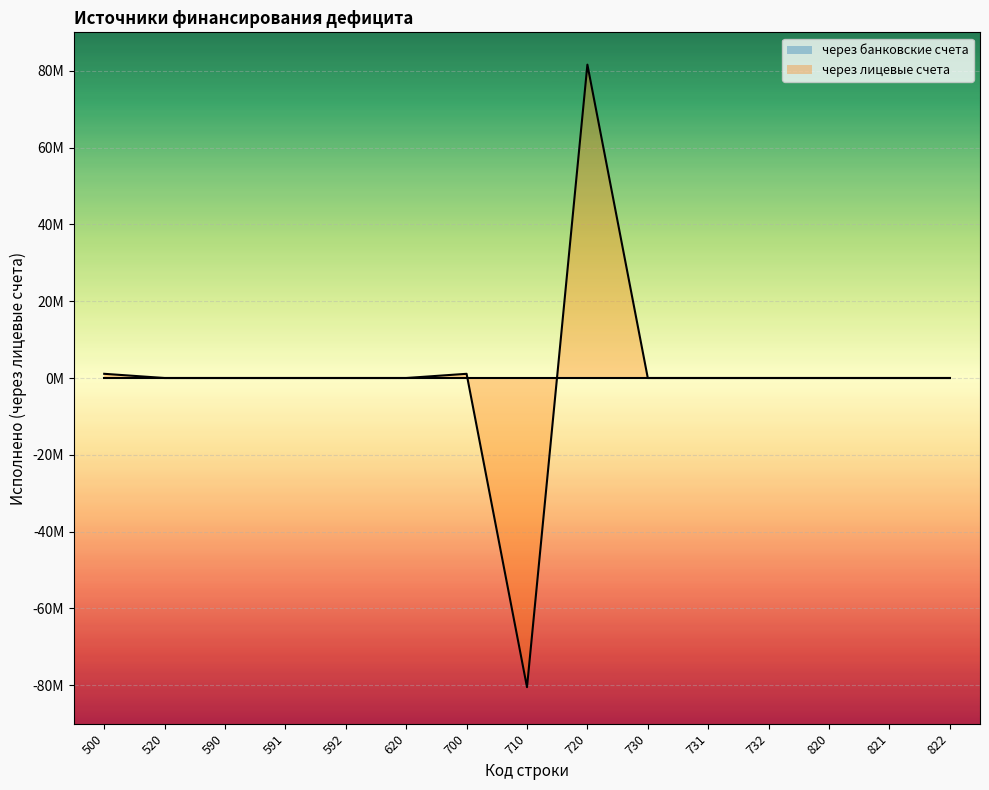

What is the average value?

218680.5